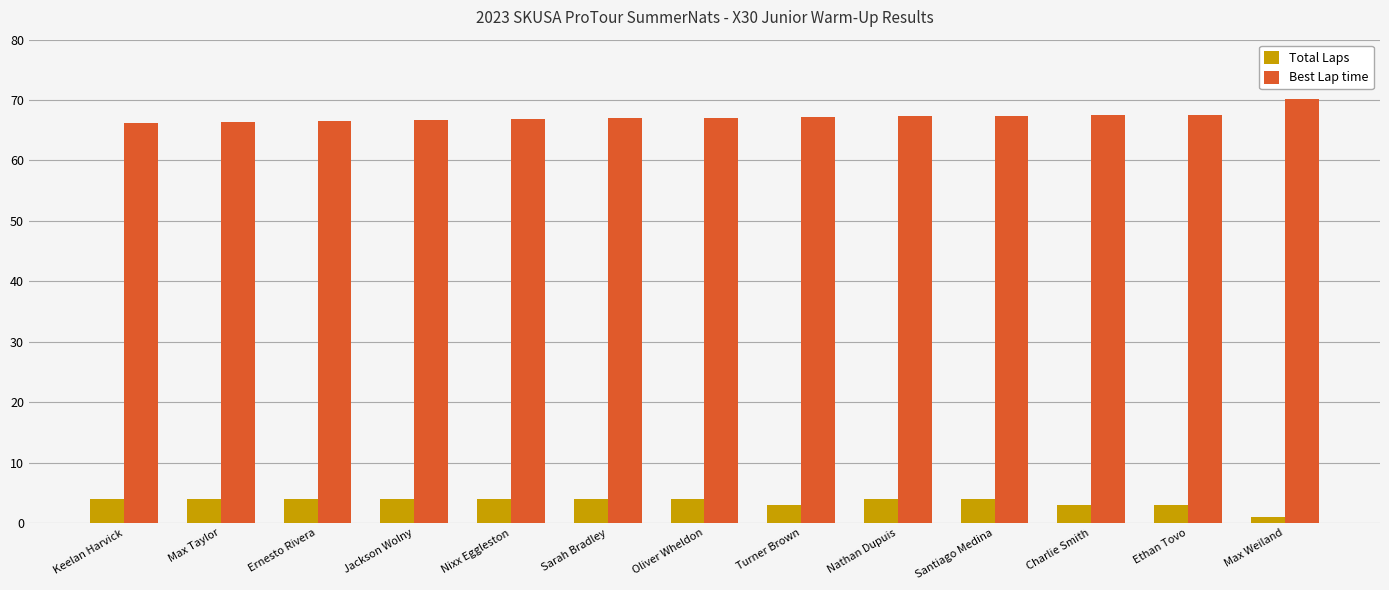

What is the difference between the maximum and minimum values in the Best Lap time series?

3.9